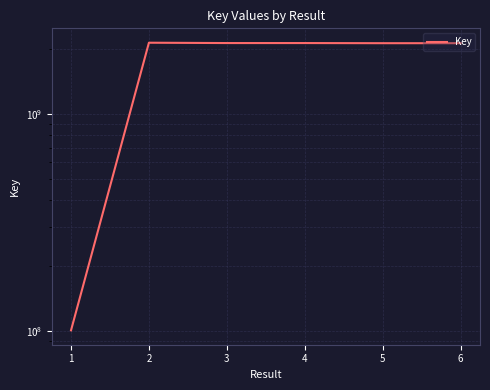

The value at 5 is 2117276004. True or false?

True